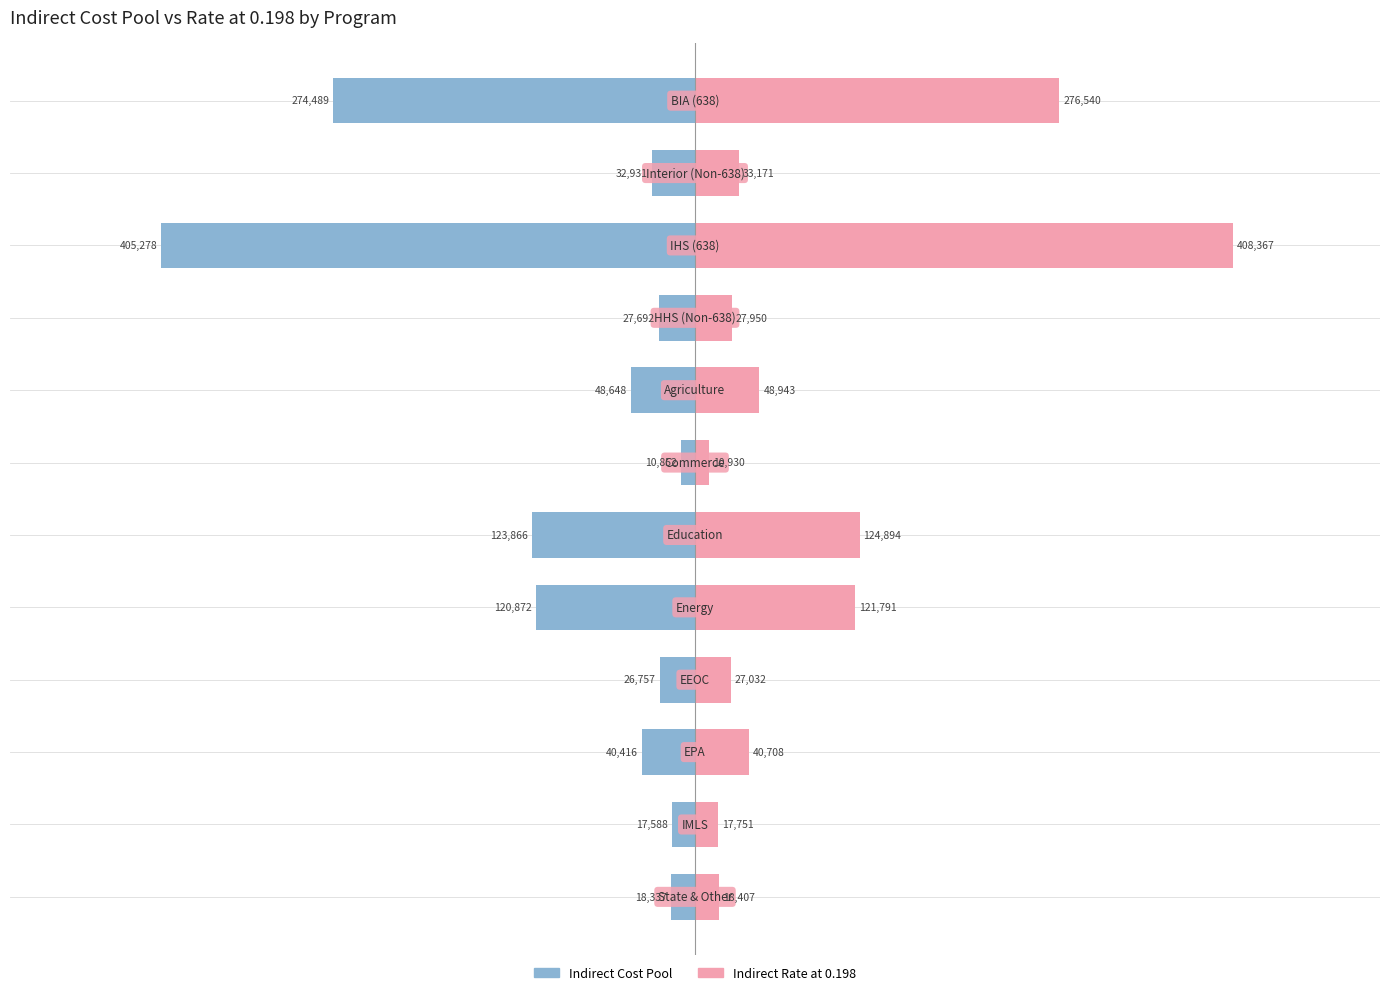

Is the value of Indirect Cost Pool at −400000 greater than the value of Indirect Rate at 0.198 at 0?

No